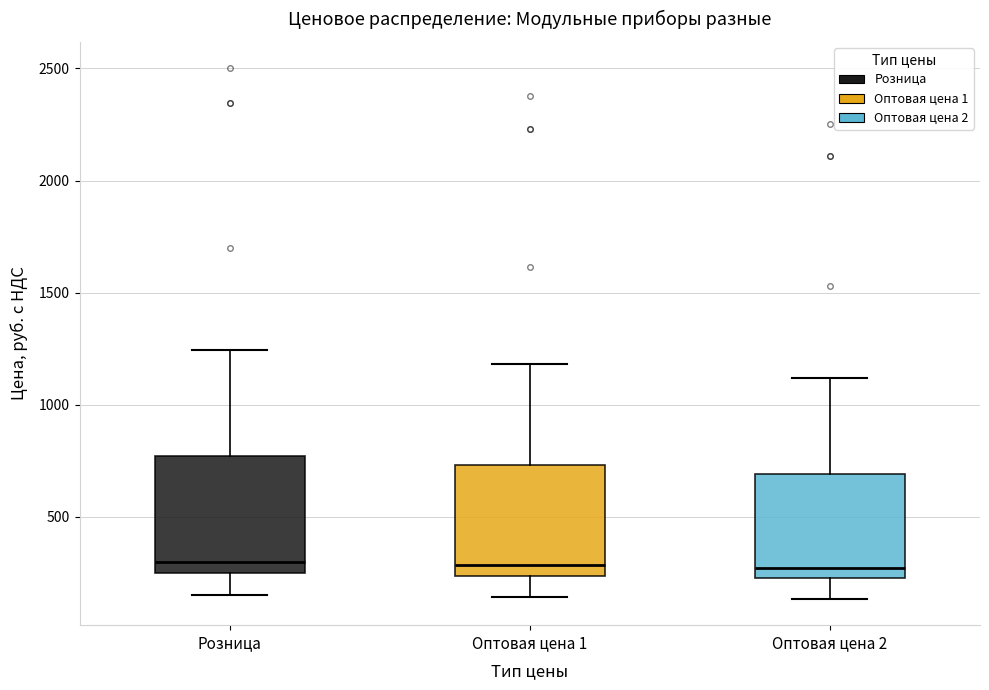

Where does the median line of the box for Оптовая цена 1 sit on the y-axis? The values are not printed on the chart, so give them approximately, as read against the axis.

300